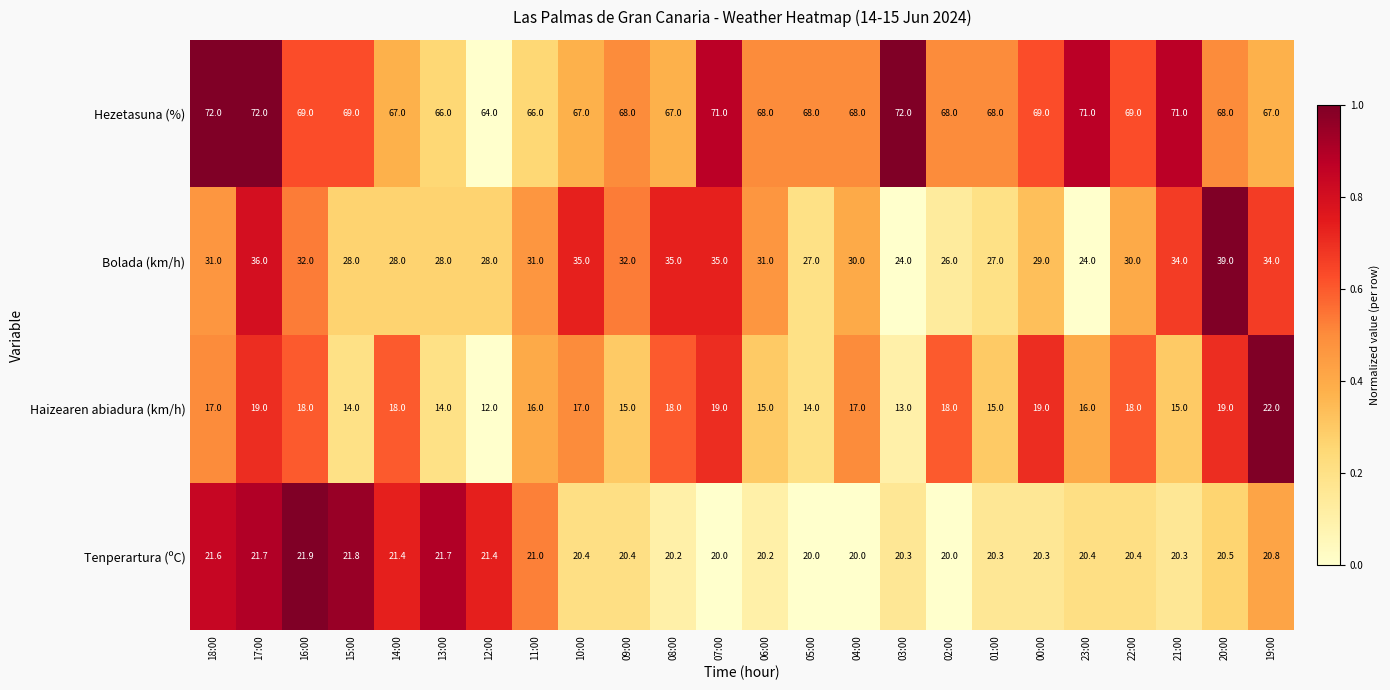

Between 11:00 and 09:00, which series saw the biggest shift?

Hezetasuna (%)